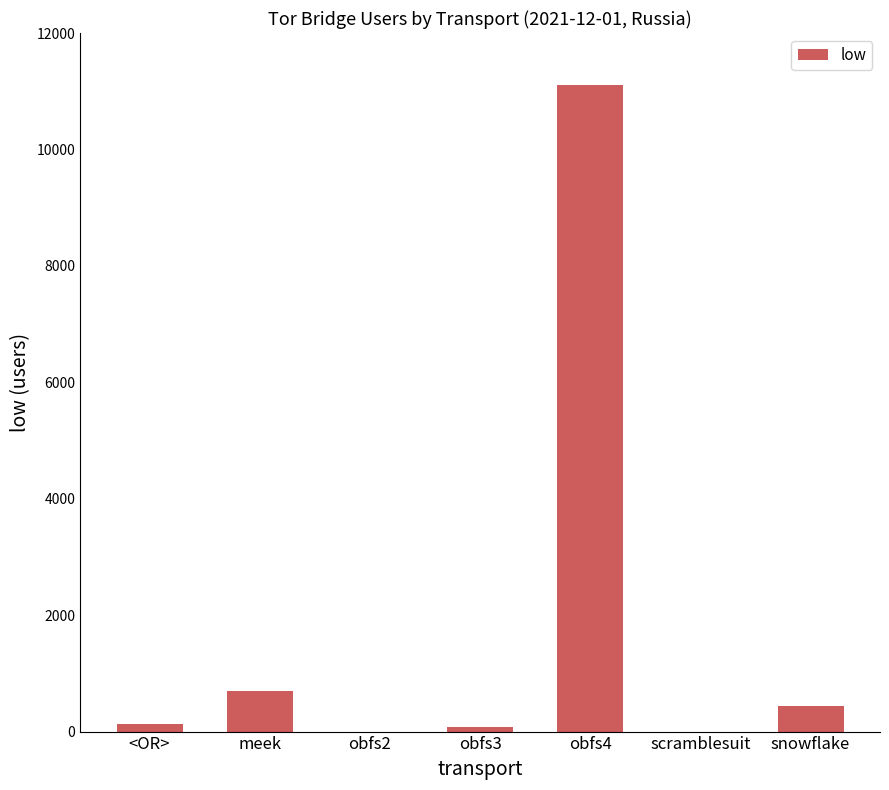

What is the greatest value displayed?

11108